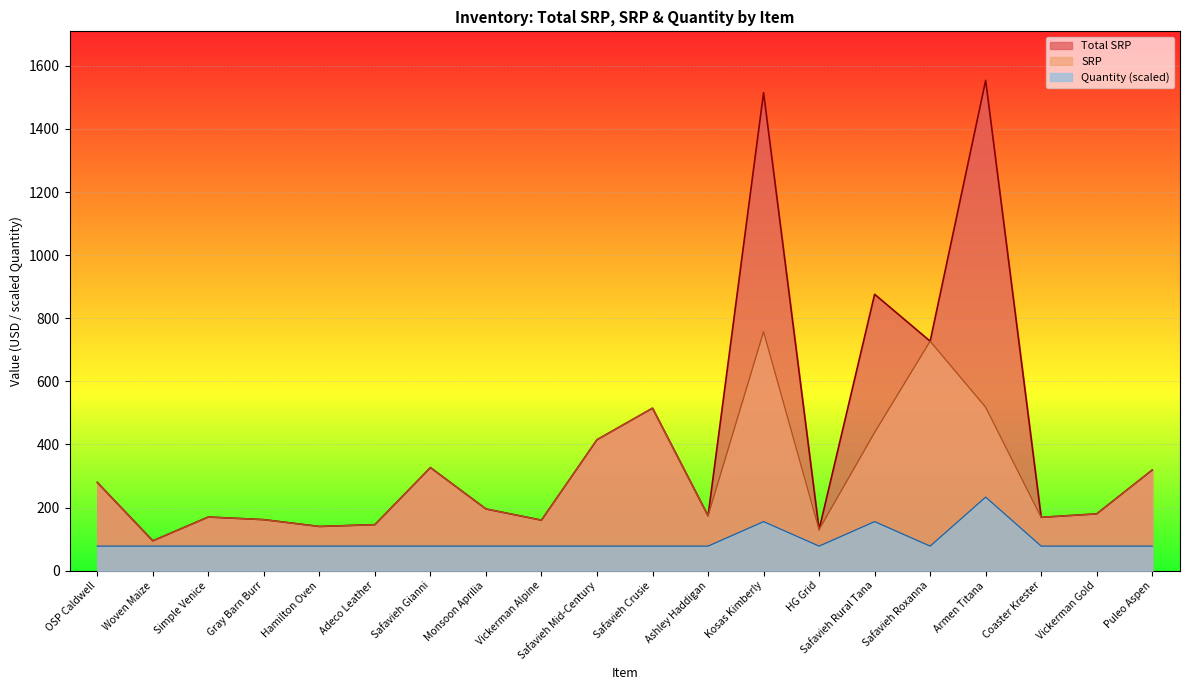

What are all the series names shown in the legend?

Total SRP, SRP, Quantity (scaled)